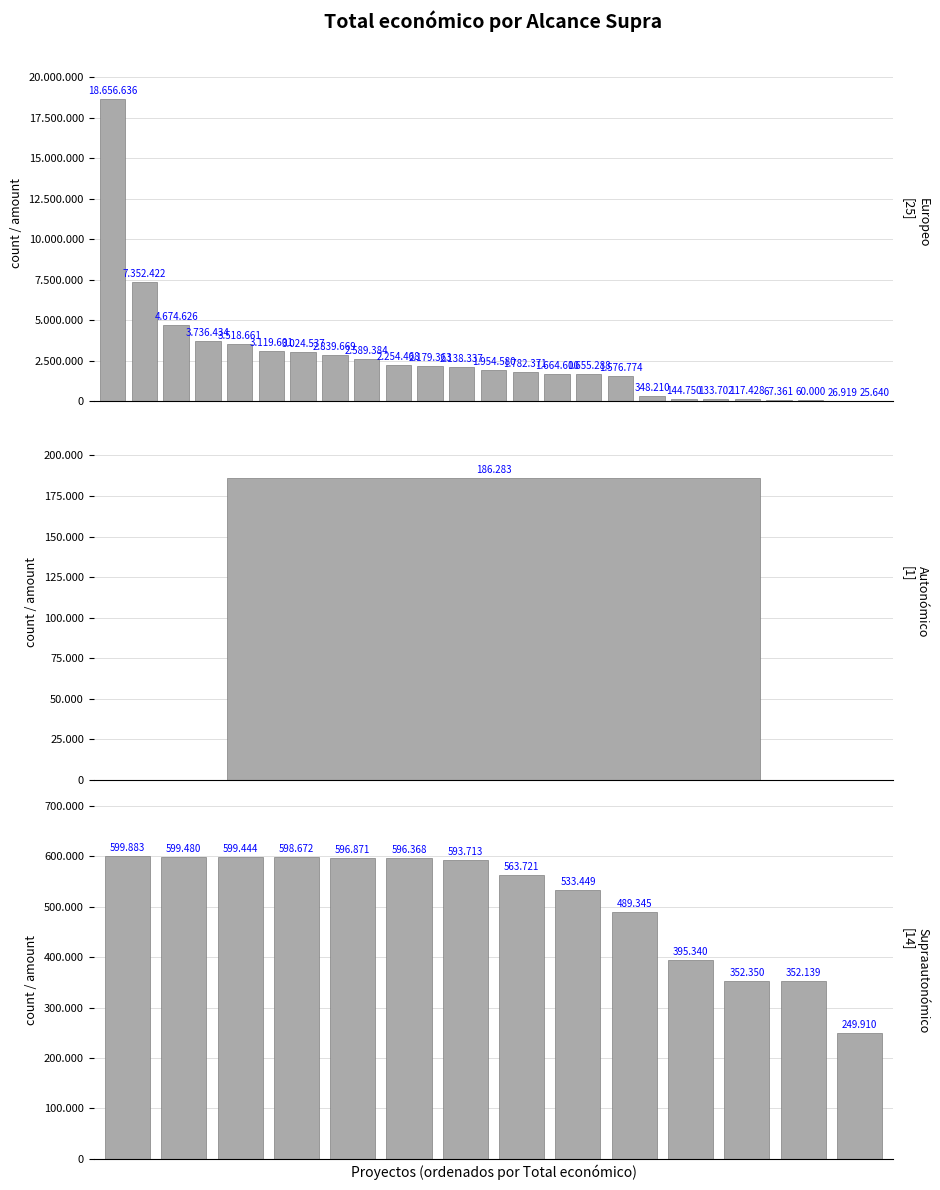

What is the difference between the second highest and minimum values?

7326782